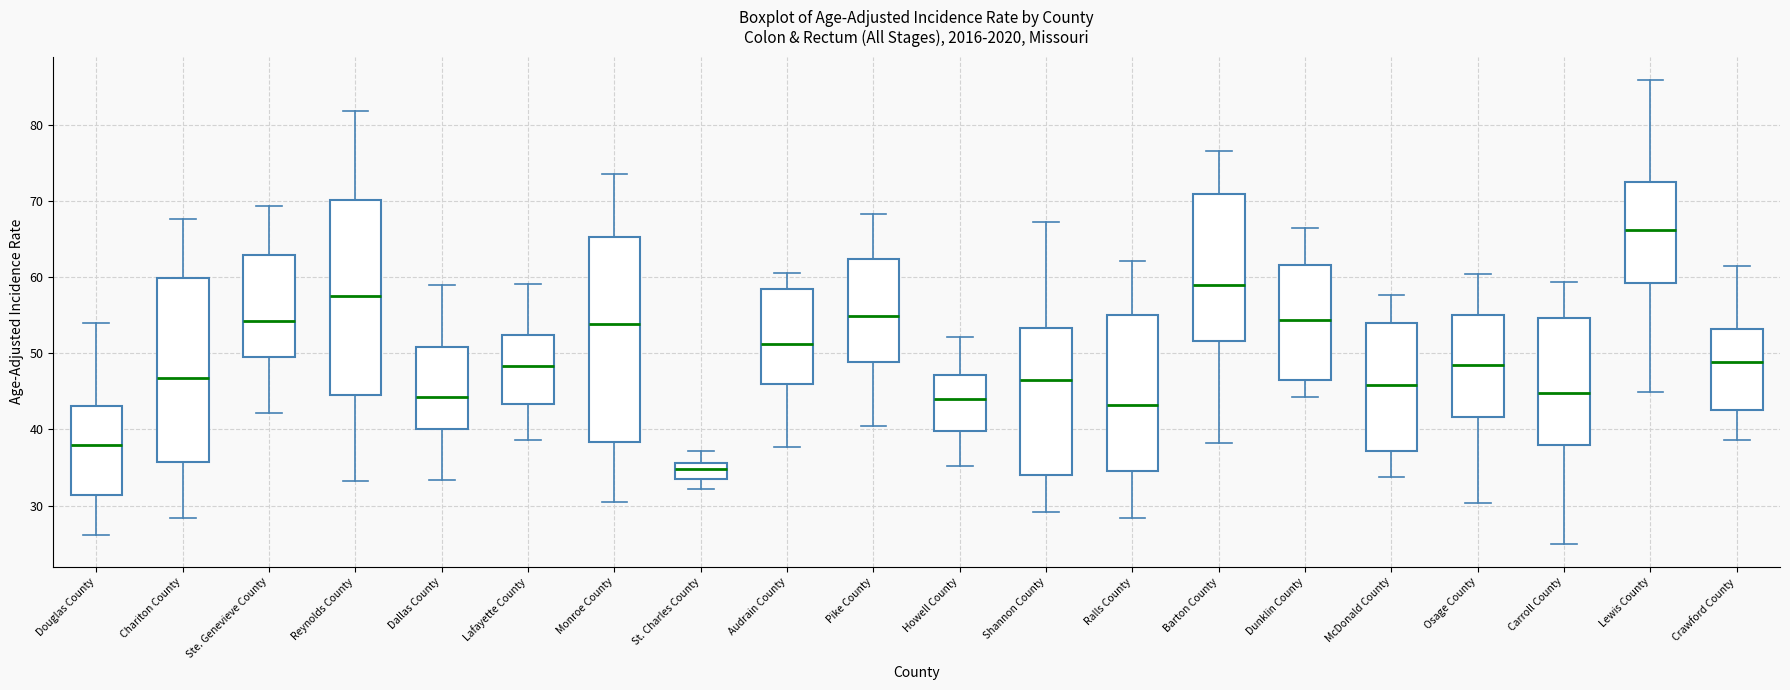

Reading left to right, read every box against the y-axis: the position of its median line, the range the box covers, and the ends of its whiskers. The values are not printed on the chart, so give them approximately, as read against the axis.

Douglas County: median 38, box 31 to 43, whiskers 26 to 54
Chariton County: median 47, box 36 to 60, whiskers 28 to 68
Ste. Genevieve County: median 54, box 50 to 63, whiskers 42 to 69
Reynolds County: median 58, box 45 to 70, whiskers 33 to 82
Dallas County: median 44, box 40 to 51, whiskers 33 to 59
Lafayette County: median 48, box 43 to 52, whiskers 39 to 59
Monroe County: median 54, box 38 to 65, whiskers 31 to 74
St. Charles County: median 35, box 34 to 36, whiskers 32 to 37
Audrain County: median 51, box 46 to 58, whiskers 38 to 61
Pike County: median 55, box 49 to 62, whiskers 41 to 68
Howell County: median 44, box 40 to 47, whiskers 35 to 52
Shannon County: median 46, box 34 to 53, whiskers 29 to 67
Ralls County: median 43, box 35 to 55, whiskers 28 to 62
Barton County: median 59, box 52 to 71, whiskers 38 to 77
Dunklin County: median 54, box 47 to 62, whiskers 44 to 66
McDonald County: median 46, box 37 to 54, whiskers 34 to 58
Osage County: median 48, box 42 to 55, whiskers 30 to 60
Carroll County: median 45, box 38 to 55, whiskers 25 to 59
Lewis County: median 66, box 59 to 72, whiskers 45 to 86
Crawford County: median 49, box 43 to 53, whiskers 39 to 61